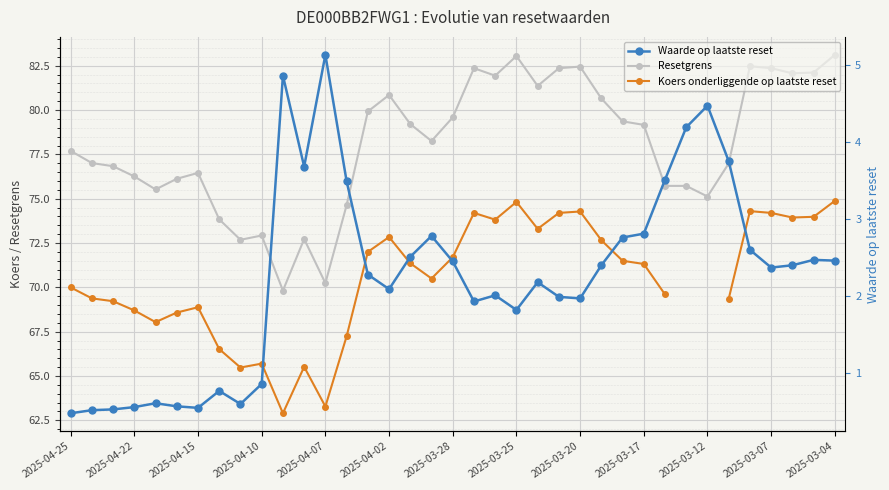

How many values in the Resetgrens series exceed 78?

19